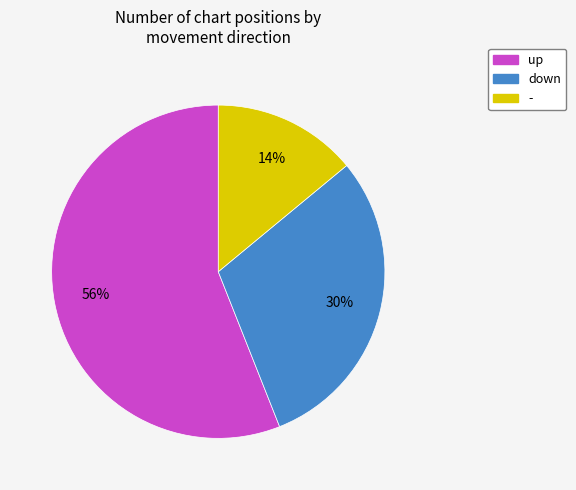

Is it true that down is 30% of the pie?

True